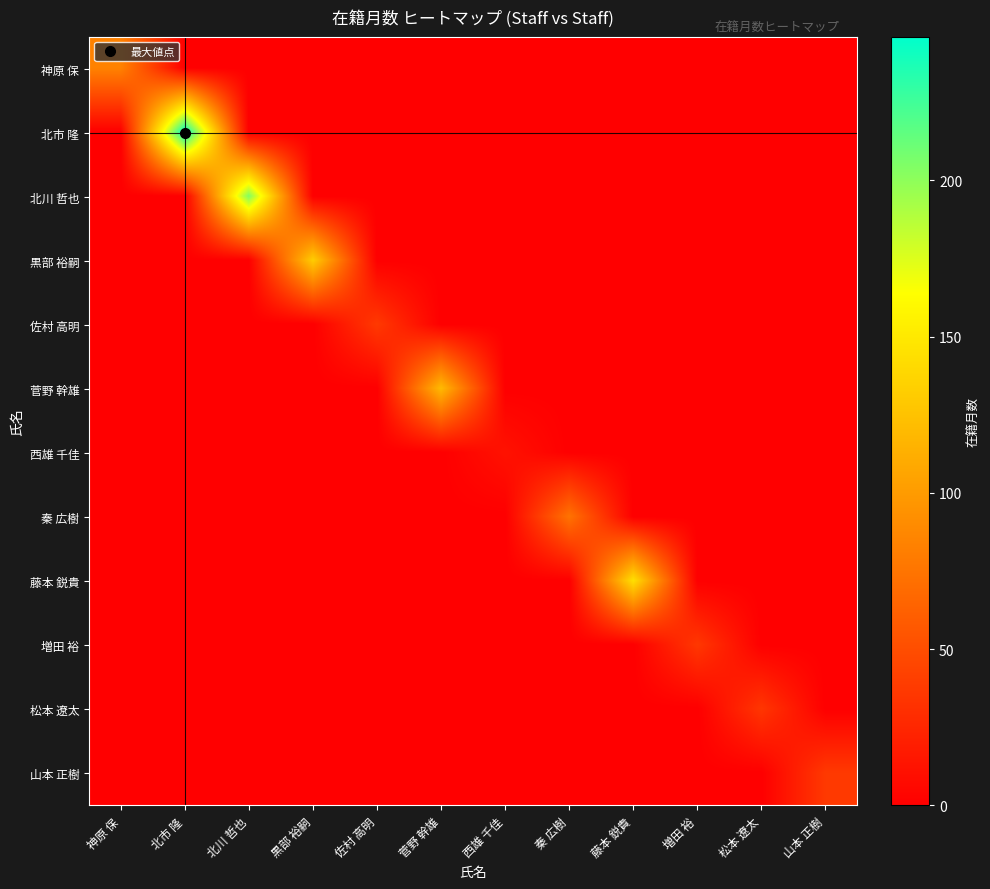

Reading right to left, extract all data points from this chart.

神原 保: 山本 正樹=0	松本 遼太=0	増田 裕=0	藤本 鋭貴=0	秦 広樹=0	西雄 千佳=0	菅野 幹雄=0	佐村 高明=0	黒部 裕嗣=0	北川 哲也=0	北市 隆=0	神原 保=84
北市 隆: 山本 正樹=0	松本 遼太=0	増田 裕=0	藤本 鋭貴=0	秦 広樹=0	西雄 千佳=0	菅野 幹雄=0	佐村 高明=0	黒部 裕嗣=0	北川 哲也=0	北市 隆=246	神原 保=0
北川 哲也: 山本 正樹=0	松本 遼太=0	増田 裕=0	藤本 鋭貴=0	秦 広樹=0	西雄 千佳=0	菅野 幹雄=0	佐村 高明=0	黒部 裕嗣=0	北川 哲也=204	北市 隆=0	神原 保=0
黒部 裕嗣: 山本 正樹=0	松本 遼太=0	増田 裕=0	藤本 鋭貴=0	秦 広樹=0	西雄 千佳=0	菅野 幹雄=0	佐村 高明=0	黒部 裕嗣=132	北川 哲也=0	北市 隆=0	神原 保=0
佐村 高明: 山本 正樹=0	松本 遼太=0	増田 裕=0	藤本 鋭貴=0	秦 広樹=0	西雄 千佳=0	菅野 幹雄=0	佐村 高明=37	黒部 裕嗣=0	北川 哲也=0	北市 隆=0	神原 保=0
菅野 幹雄: 山本 正樹=0	松本 遼太=0	増田 裕=0	藤本 鋭貴=0	秦 広樹=0	西雄 千佳=0	菅野 幹雄=120	佐村 高明=0	黒部 裕嗣=0	北川 哲也=0	北市 隆=0	神原 保=0
西雄 千佳: 山本 正樹=0	松本 遼太=0	増田 裕=0	藤本 鋭貴=0	秦 広樹=0	西雄 千佳=12	菅野 幹雄=0	佐村 高明=0	黒部 裕嗣=0	北川 哲也=0	北市 隆=0	神原 保=0
秦 広樹: 山本 正樹=0	松本 遼太=0	増田 裕=0	藤本 鋭貴=0	秦 広樹=74	西雄 千佳=0	菅野 幹雄=0	佐村 高明=0	黒部 裕嗣=0	北川 哲也=0	北市 隆=0	神原 保=0
藤本 鋭貴: 山本 正樹=0	松本 遼太=0	増田 裕=0	藤本 鋭貴=144	秦 広樹=0	西雄 千佳=0	菅野 幹雄=0	佐村 高明=0	黒部 裕嗣=0	北川 哲也=0	北市 隆=0	神原 保=0
増田 裕: 山本 正樹=0	松本 遼太=0	増田 裕=36	藤本 鋭貴=0	秦 広樹=0	西雄 千佳=0	菅野 幹雄=0	佐村 高明=0	黒部 裕嗣=0	北川 哲也=0	北市 隆=0	神原 保=0
松本 遼太: 山本 正樹=0	松本 遼太=35	増田 裕=0	藤本 鋭貴=0	秦 広樹=0	西雄 千佳=0	菅野 幹雄=0	佐村 高明=0	黒部 裕嗣=0	北川 哲也=0	北市 隆=0	神原 保=0
山本 正樹: 山本 正樹=37	松本 遼太=0	増田 裕=0	藤本 鋭貴=0	秦 広樹=0	西雄 千佳=0	菅野 幹雄=0	佐村 高明=0	黒部 裕嗣=0	北川 哲也=0	北市 隆=0	神原 保=0